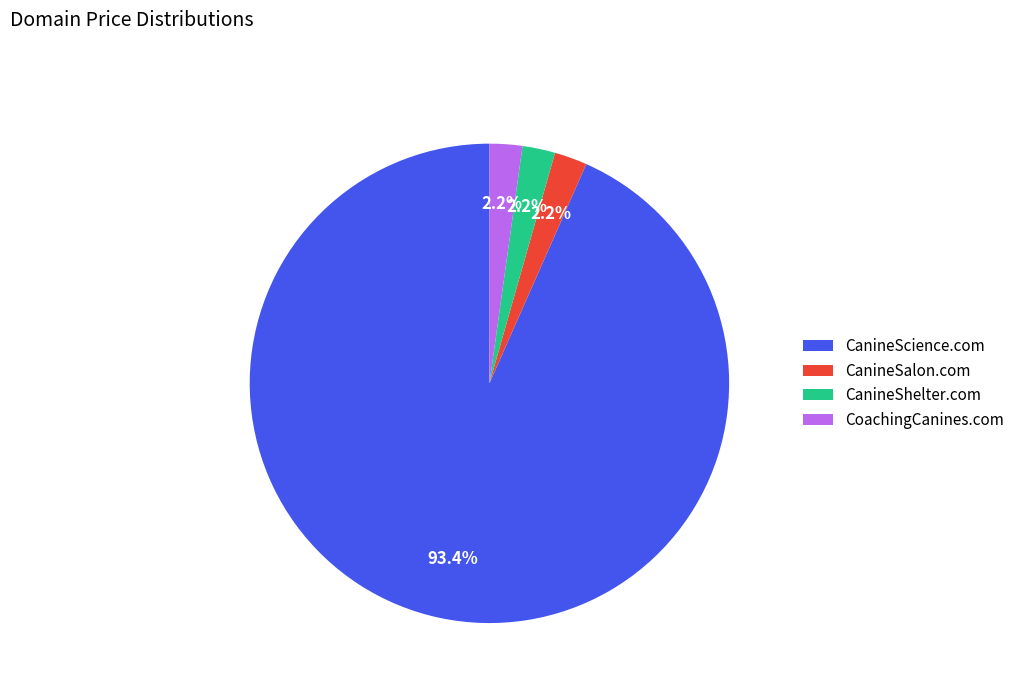

Approximately how many times larger is the value at CanineShelter.com compared to CoachingCanines.com?

1.0